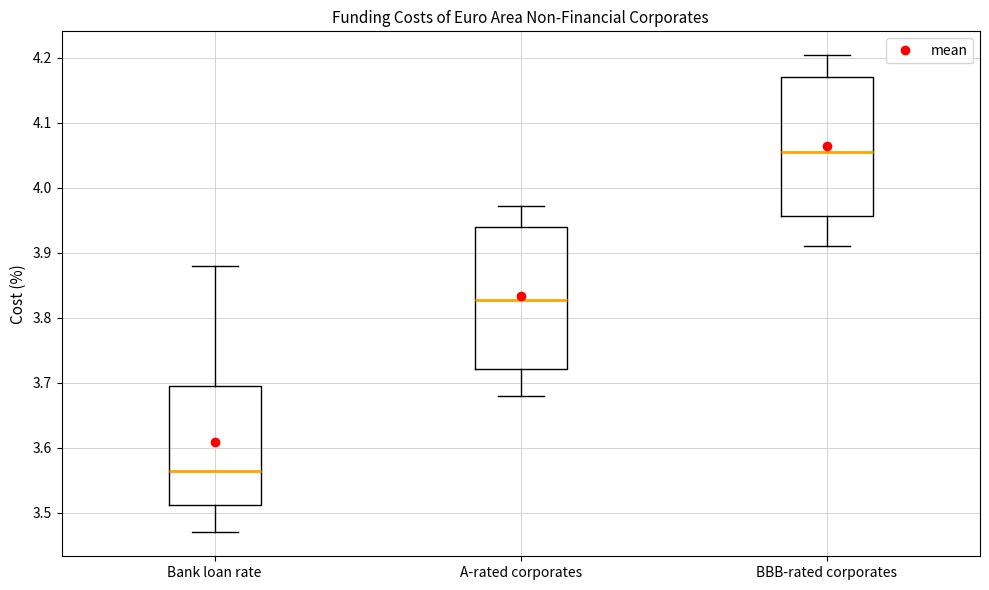

Which box's median line is the highest?

BBB-rated corporates